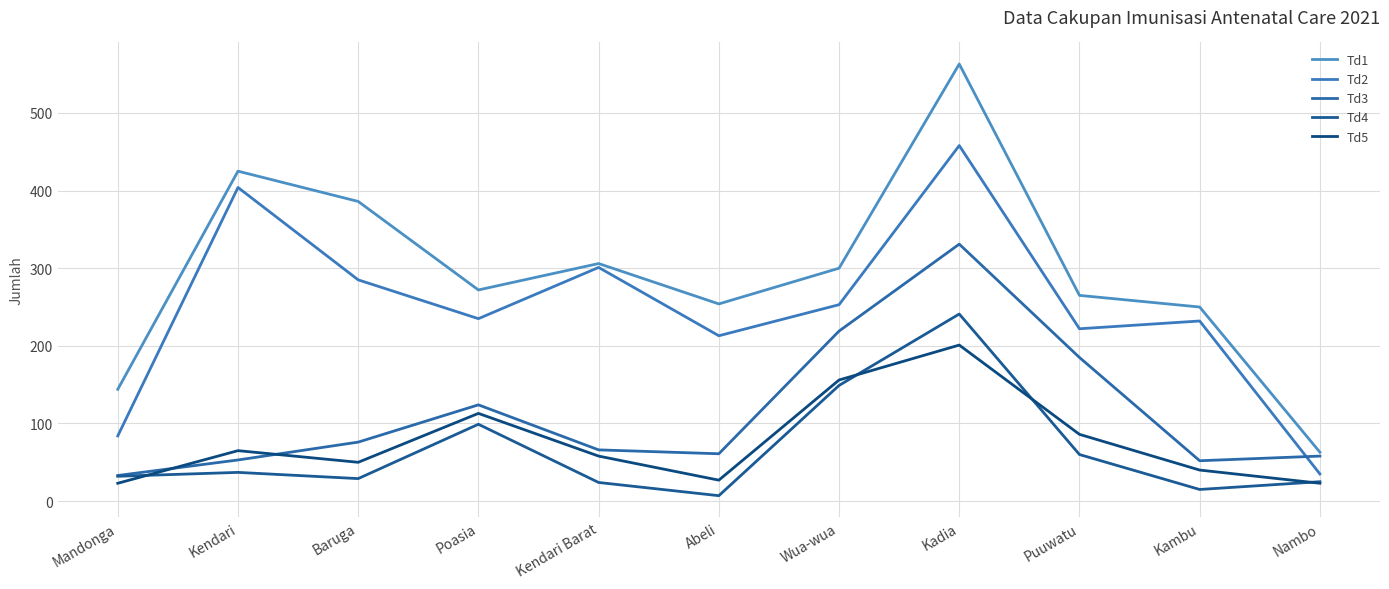

Is the value of Td2 at Kadia greater than the value of Td5 at Puuwatu?

Yes